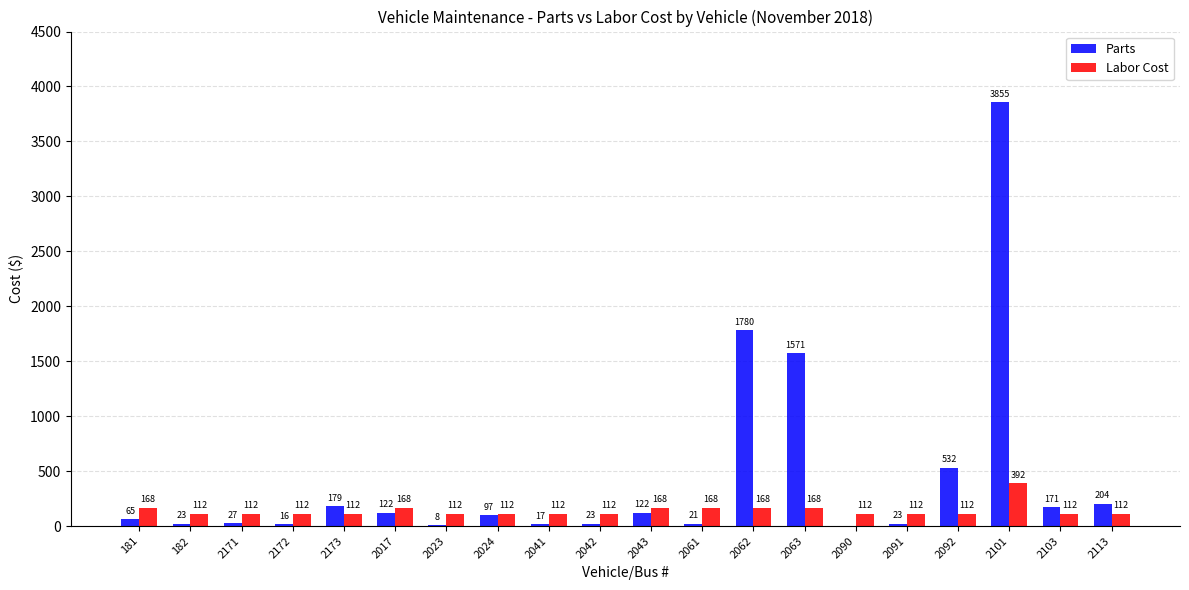

Is the value of Parts at 2172 greater than the value of Labor Cost at 2023?

No